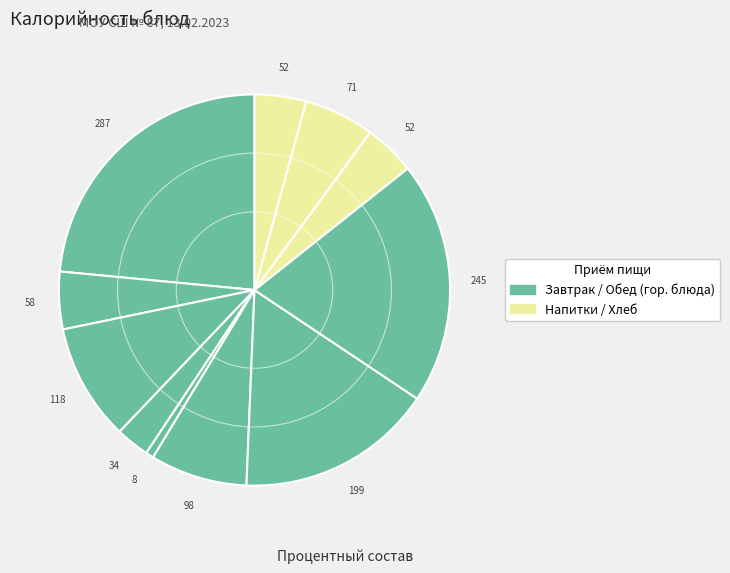

Rank the categories by value from lowest to highest.

помидор соленый, морковь отварная, чай с сахаром каркаде, хлеб пеклеванный, чай с сахаром, хлеб пшеничный (обед), суп картофельный с крупой, хлеб пшеничный (завтрак), котлета рыбная (минтай), макаронные изделия отварные, рагу из птицы